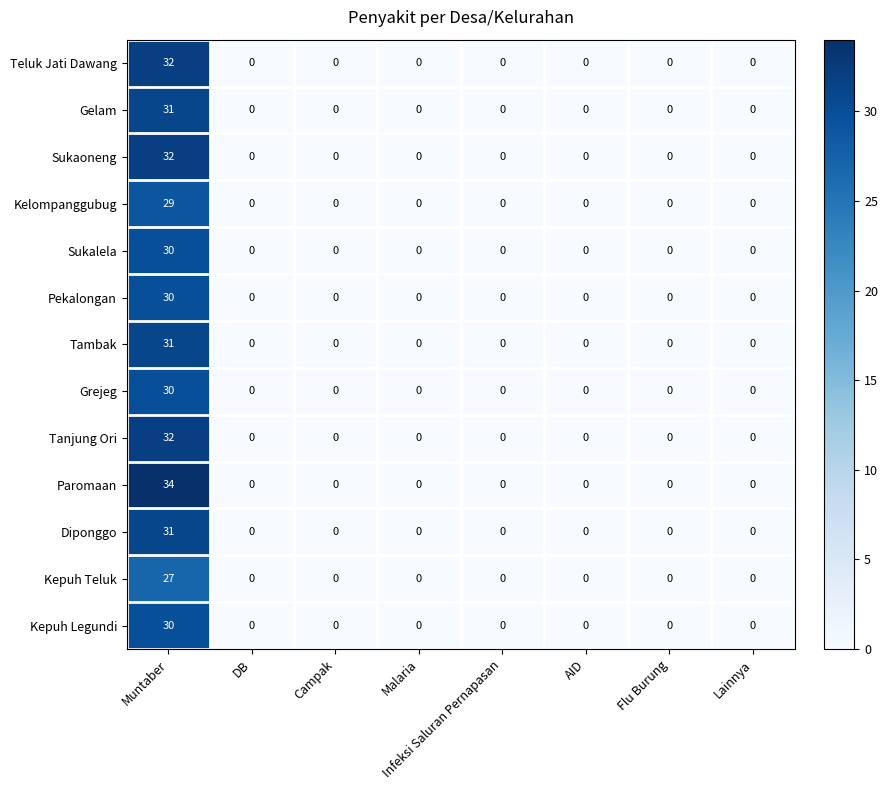

The Tanjung Ori series shows -22 at Flu Burung. True or false?

False